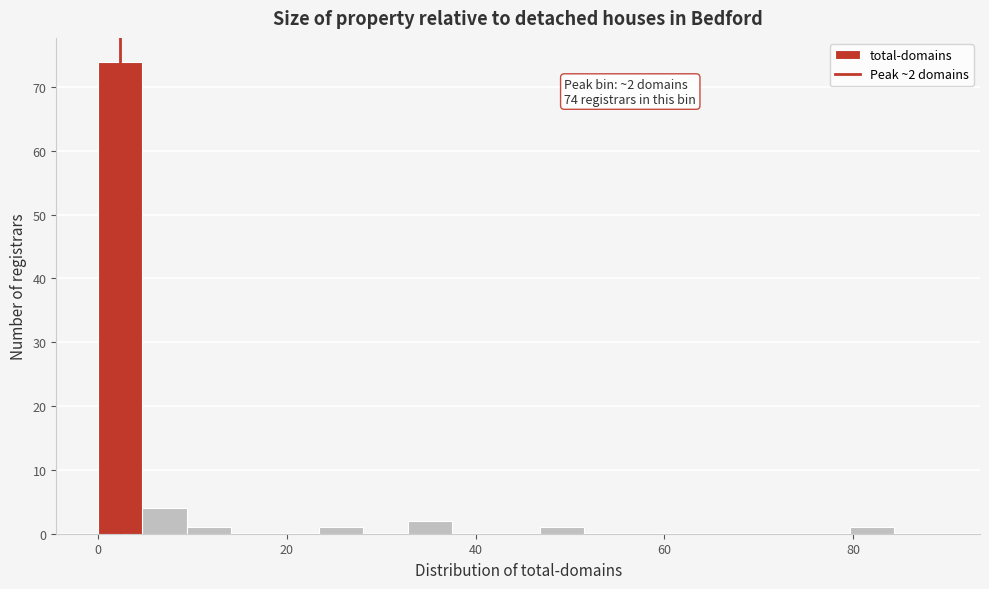

Around what value on the x-axis is the tallest bar? Give the approximate position of its centre, as read against the axis.

2